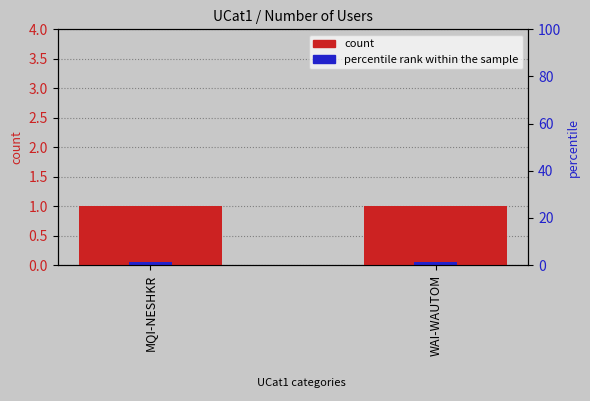

At how many categories does at least one series exceed 0?

2